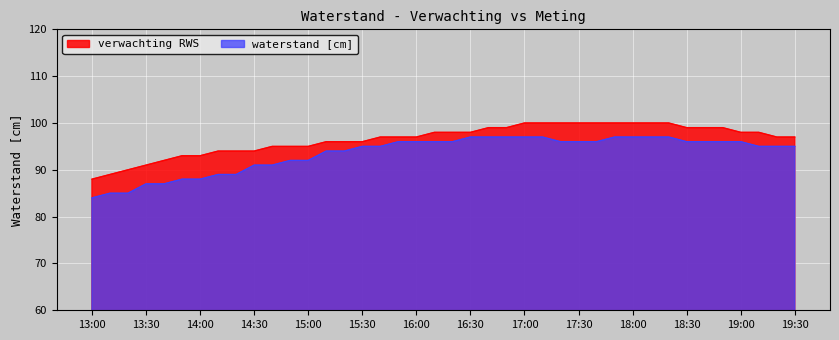

At how many categories does at least one series exceed 90?

37